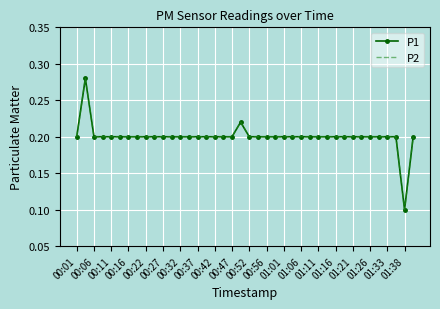

Where is the first local maximum for P2?

00:06